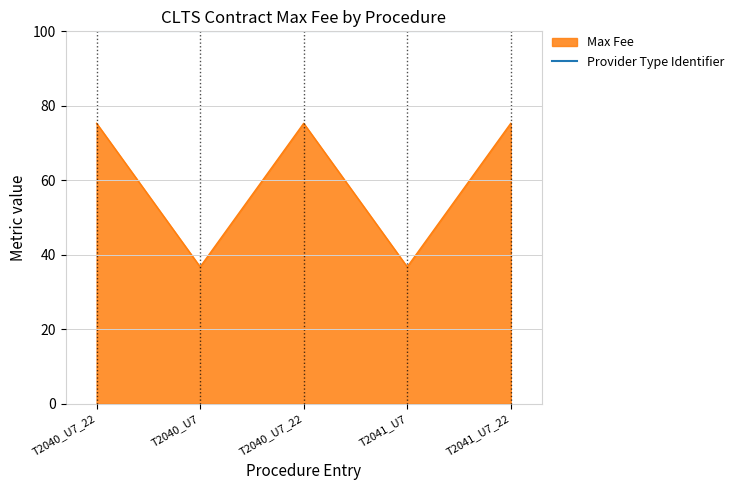

What is the label of the 4th point from the right?

T2040_U7